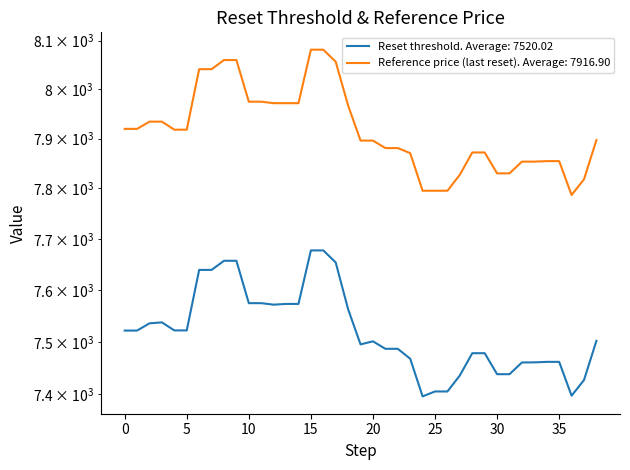

How many data points does each series have?

39